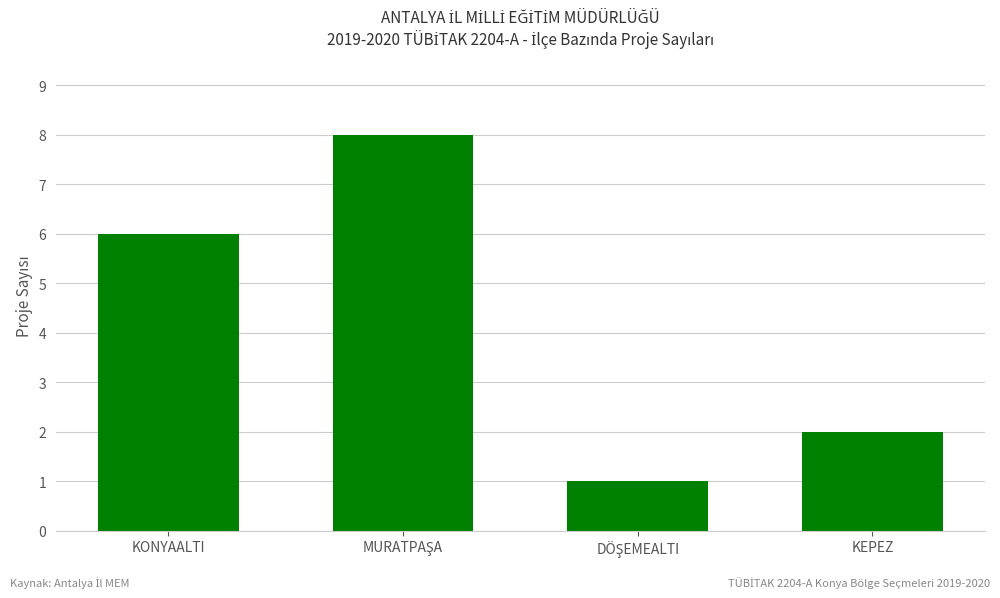

Reading left to right, transcribe all the data shown in this chart.

6	8	1	2